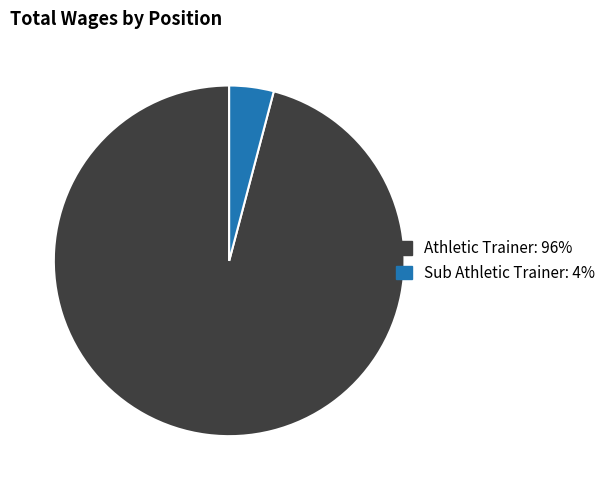

Is it true that Sub Athletic Trainer is 4% of the pie?

True